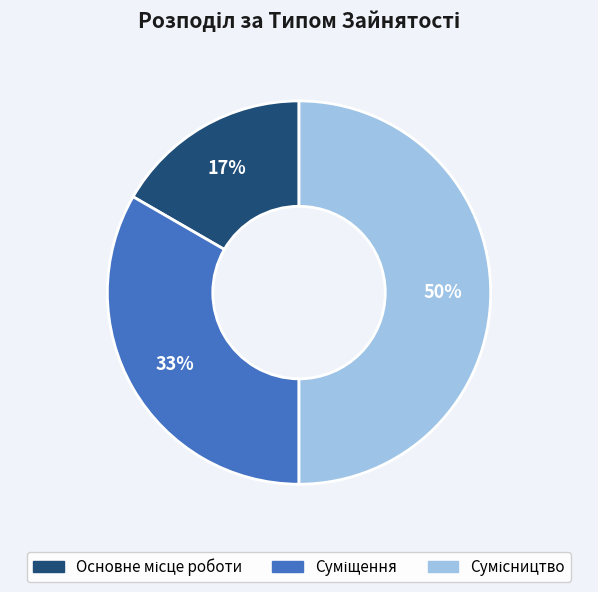

Count the number of slices in the pie.

3